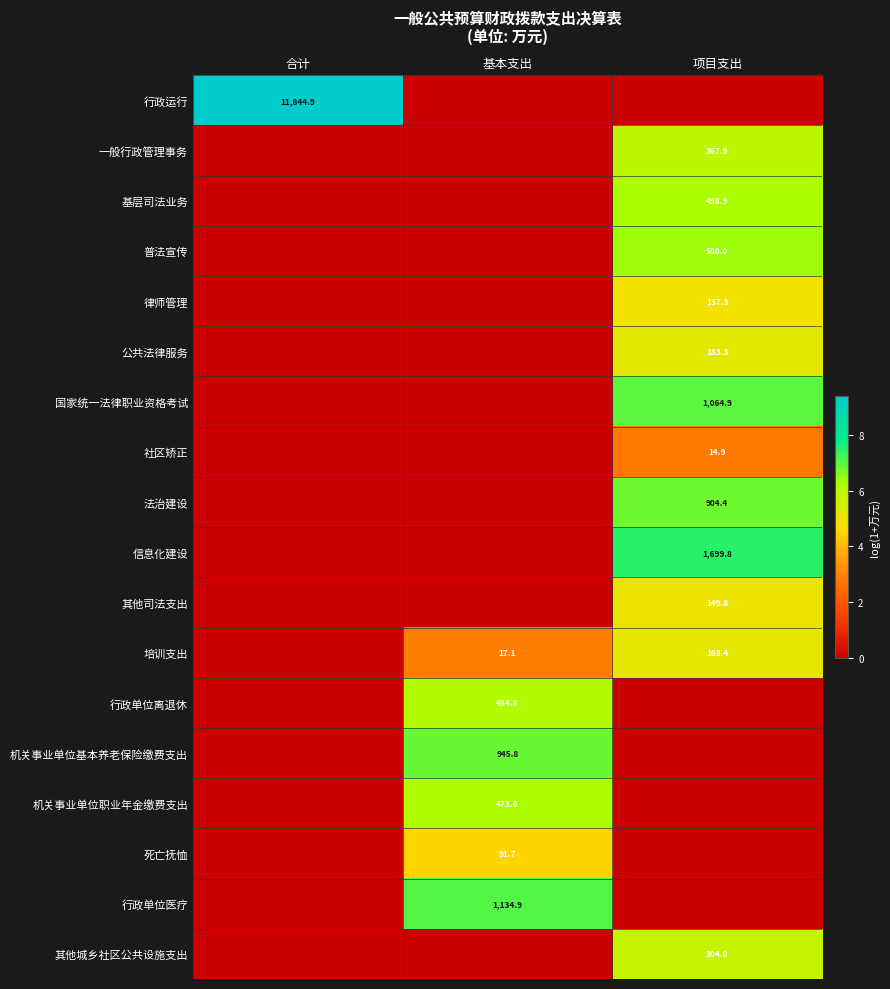

The value of 其他司法支出 at 项目支出 is 149.8. True or false?

True